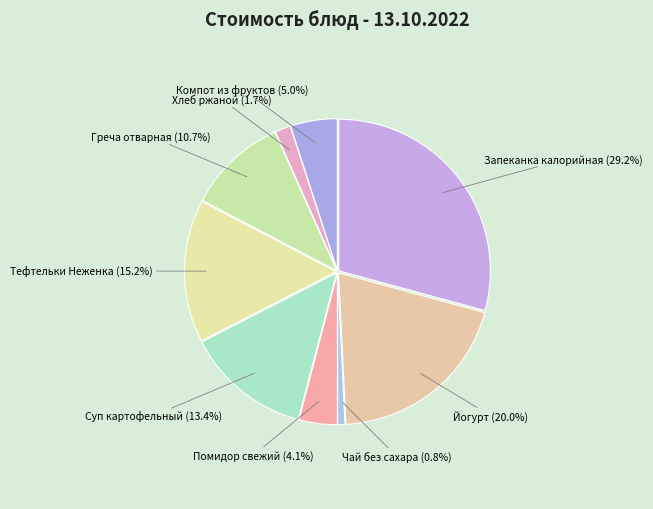

How many segments does this pie chart have?

9